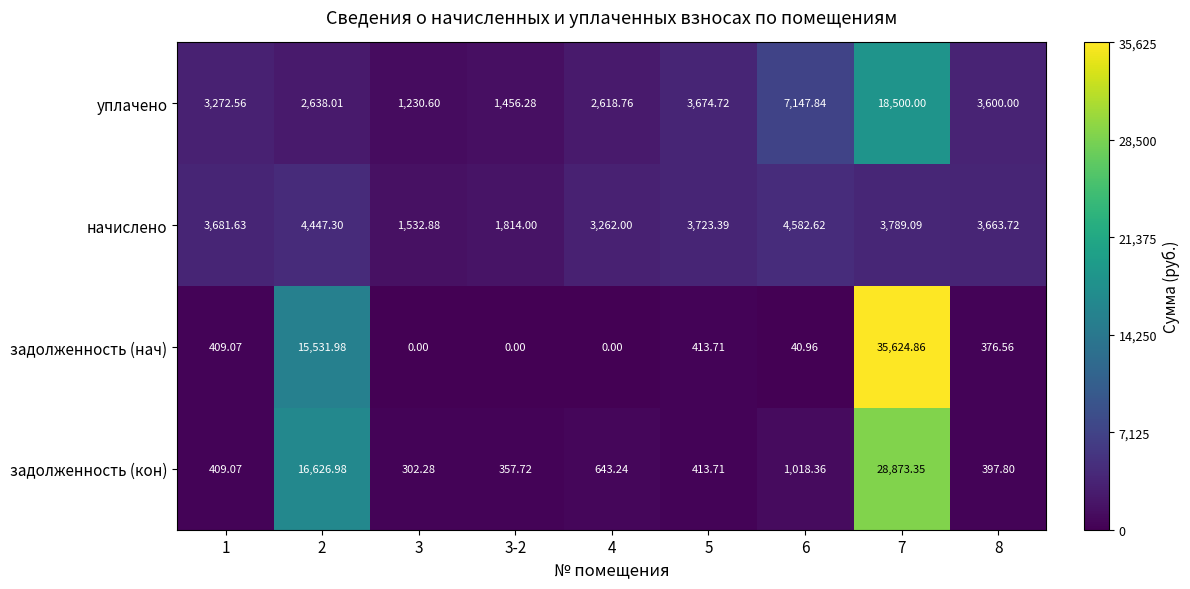

List the series in order of their peak value, lowest first.

начислено, уплачено, задолженность (кон), задолженность (нач)